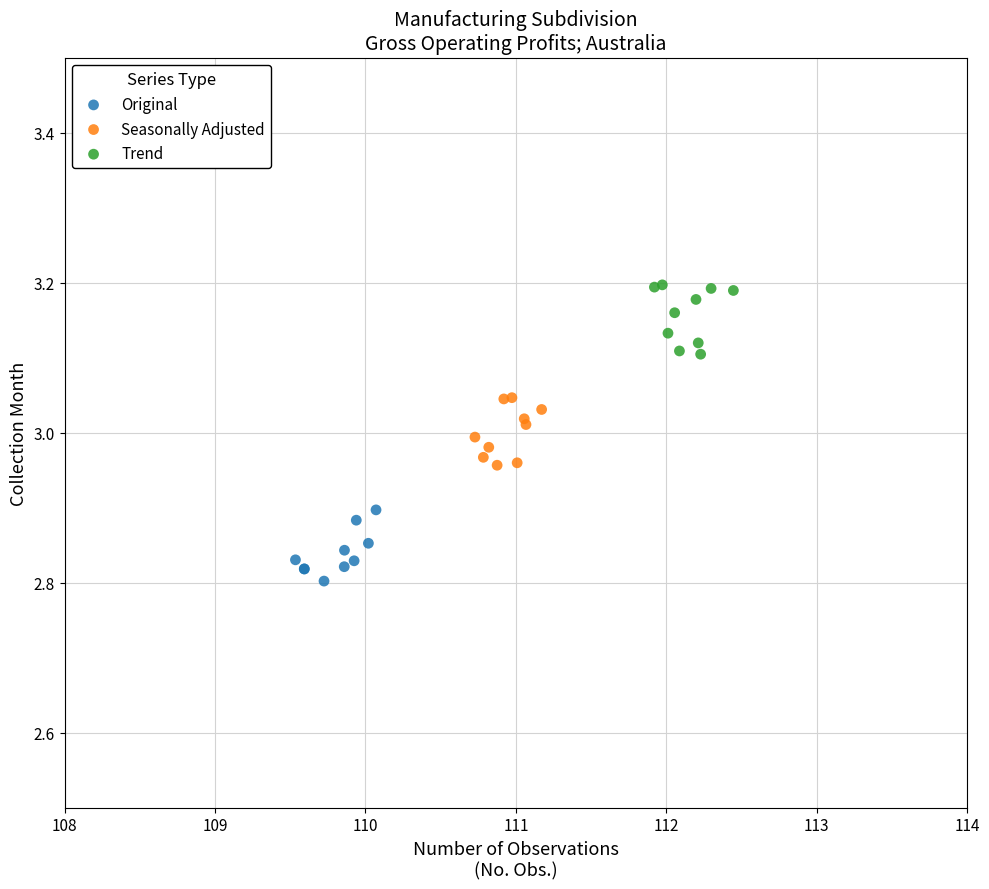

Which series reaches the maximum Y coordinate?

Trend